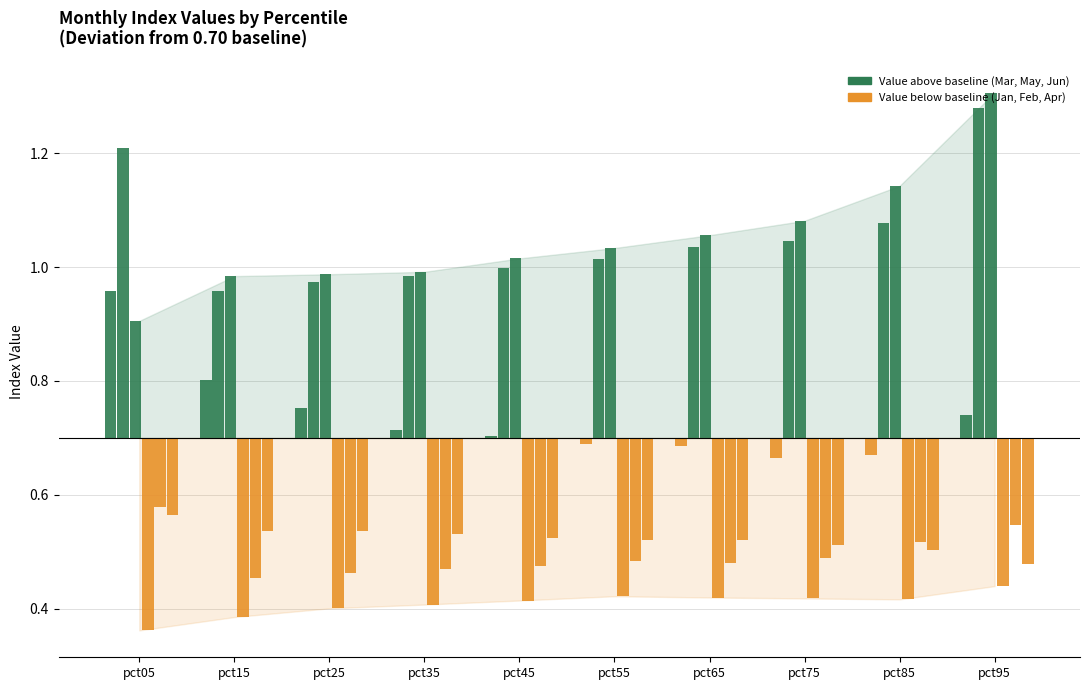

Reading left to right, what are all the values shown in this chart?

Jan: 0.3	0.1	0.1	0.0	0.0	0.0	0.0	0.0	0.0	0.0
Feb: 0.5	0.3	0.3	0.3	0.3	0.3	0.3	0.3	0.4	0.6
Mar: 0.2	0.3	0.3	0.3	0.3	0.3	0.4	0.4	0.4	0.6